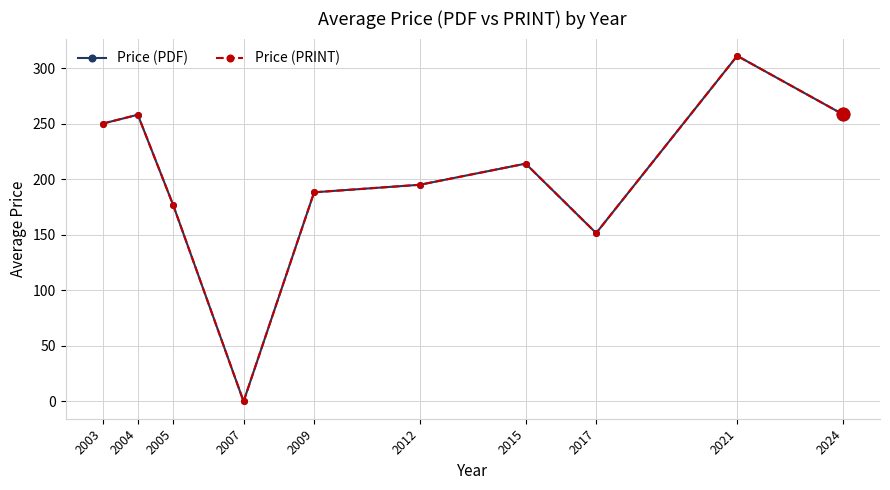

Does the chart have visible grid lines?

Yes